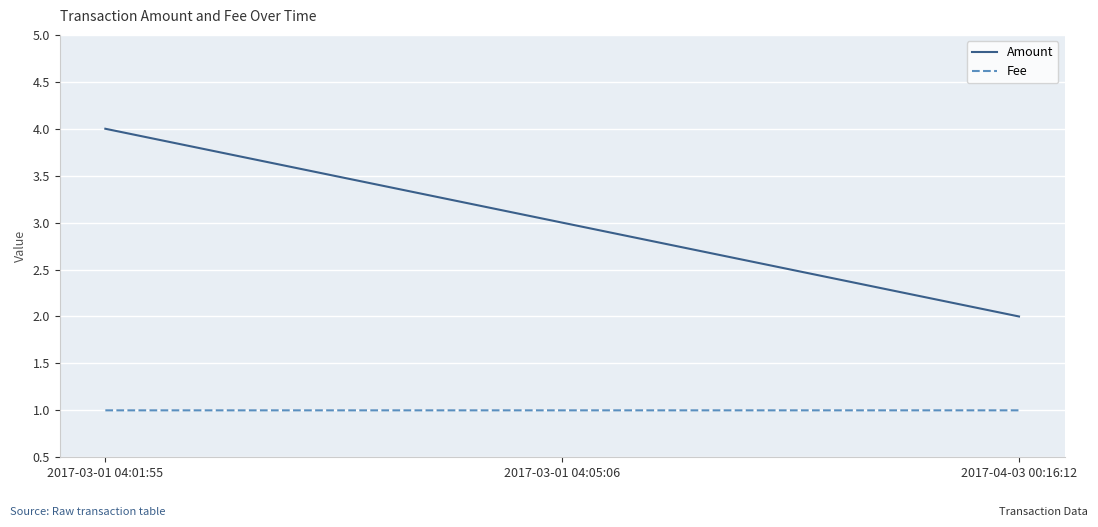

Is it true that Amount equals 3.0 at 2017-03-01 04:05:06?

True